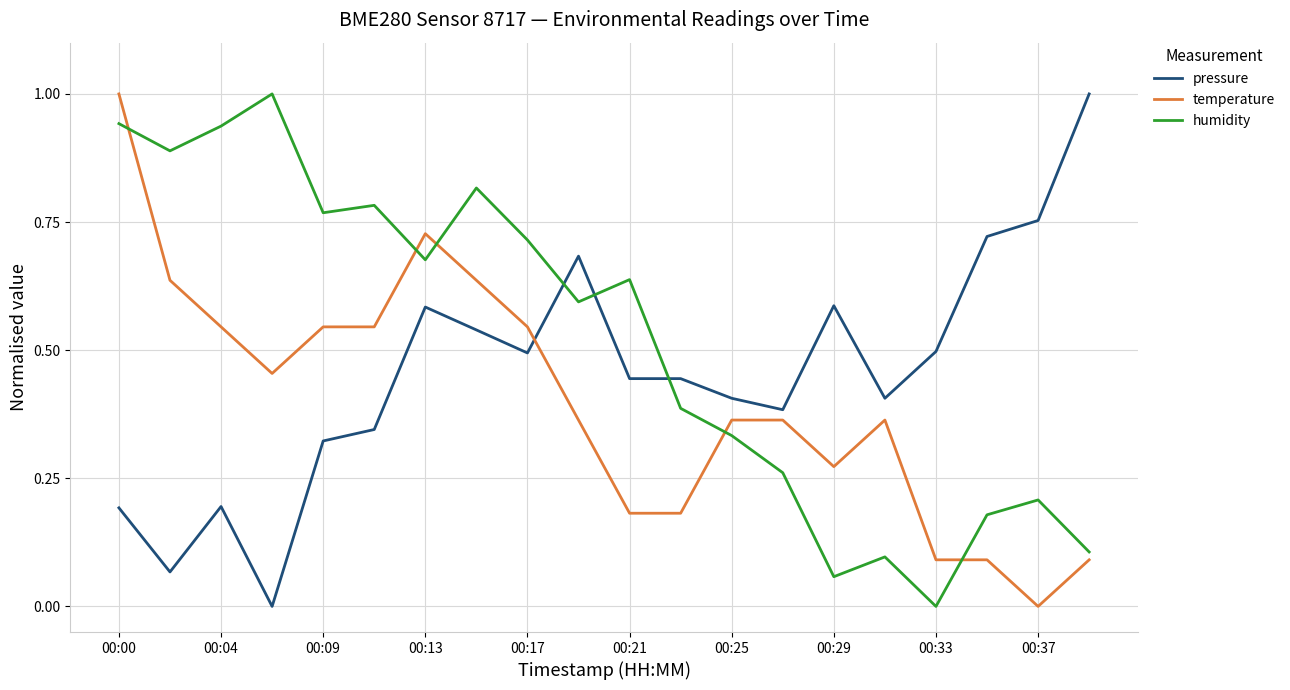

Is this an area chart (filled region under the line)?

No